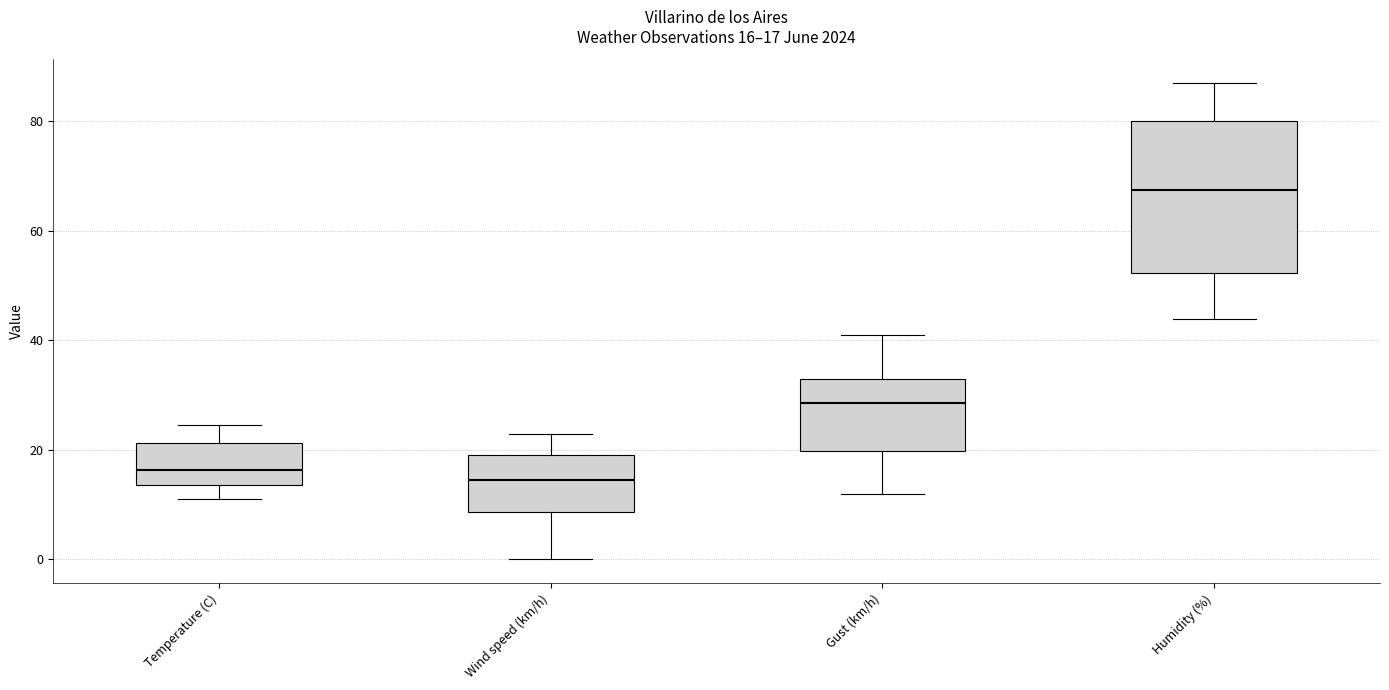

Comparing the boxes themselves (not the whiskers), which one is the tallest?

Humidity (%)